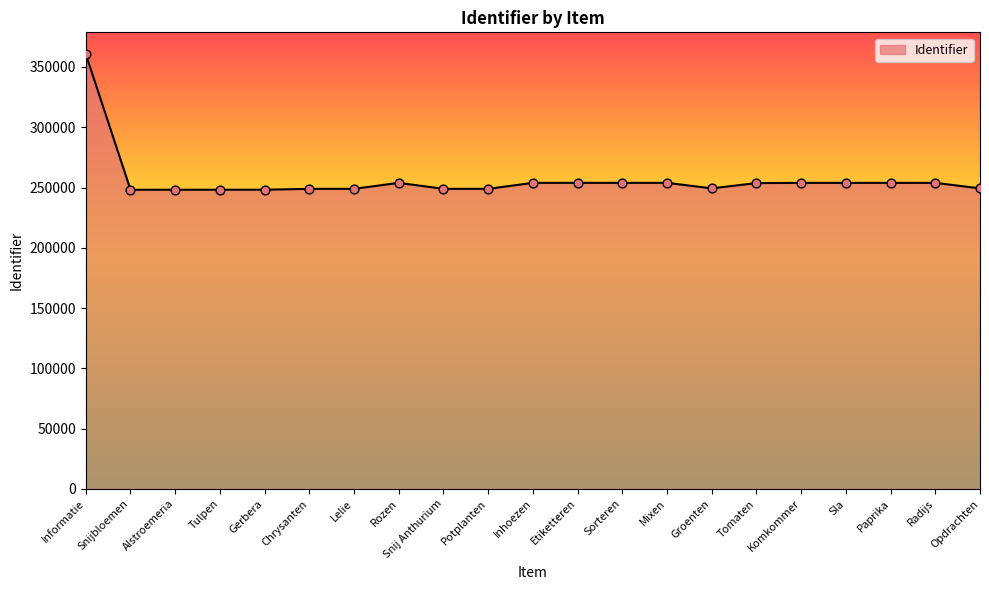

What is the change in value from Informatie to Rozen?

-106860